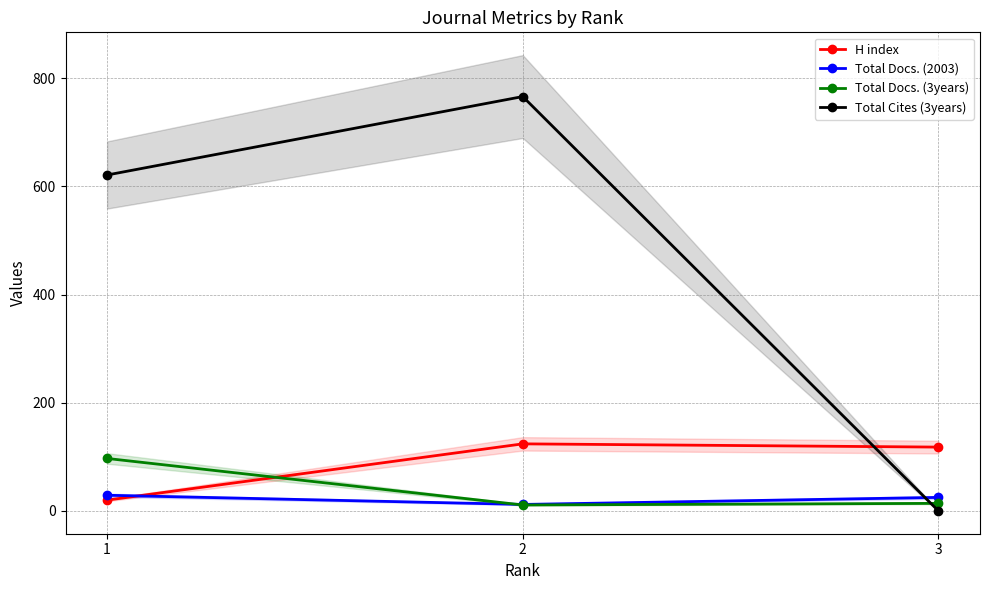

Which category has the highest value across all series?

2